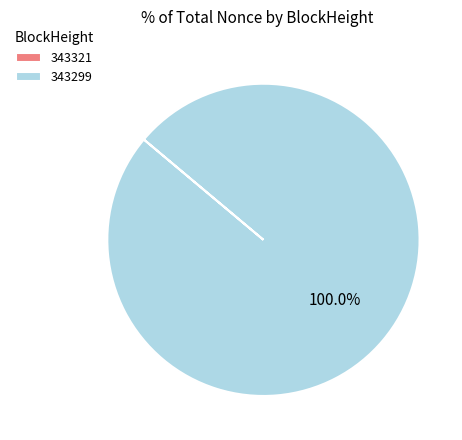

What is the largest slice in the pie chart?

343299